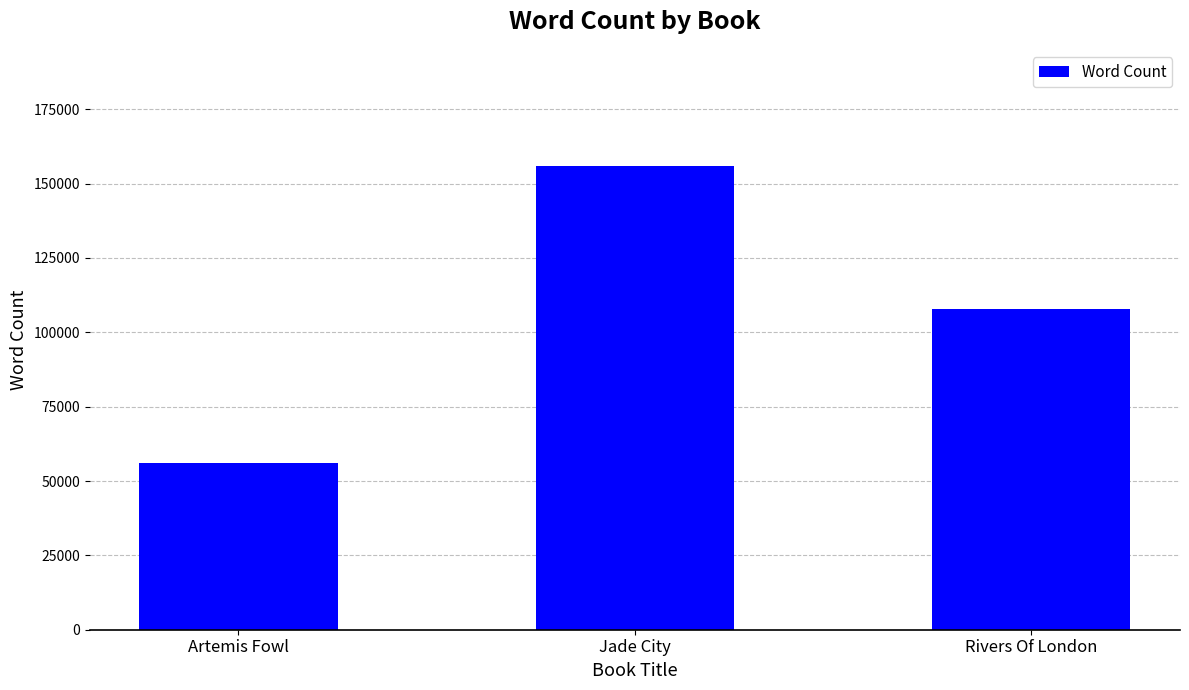

Approximately how many times larger is the value at Artemis Fowl compared to Jade City?

0.4